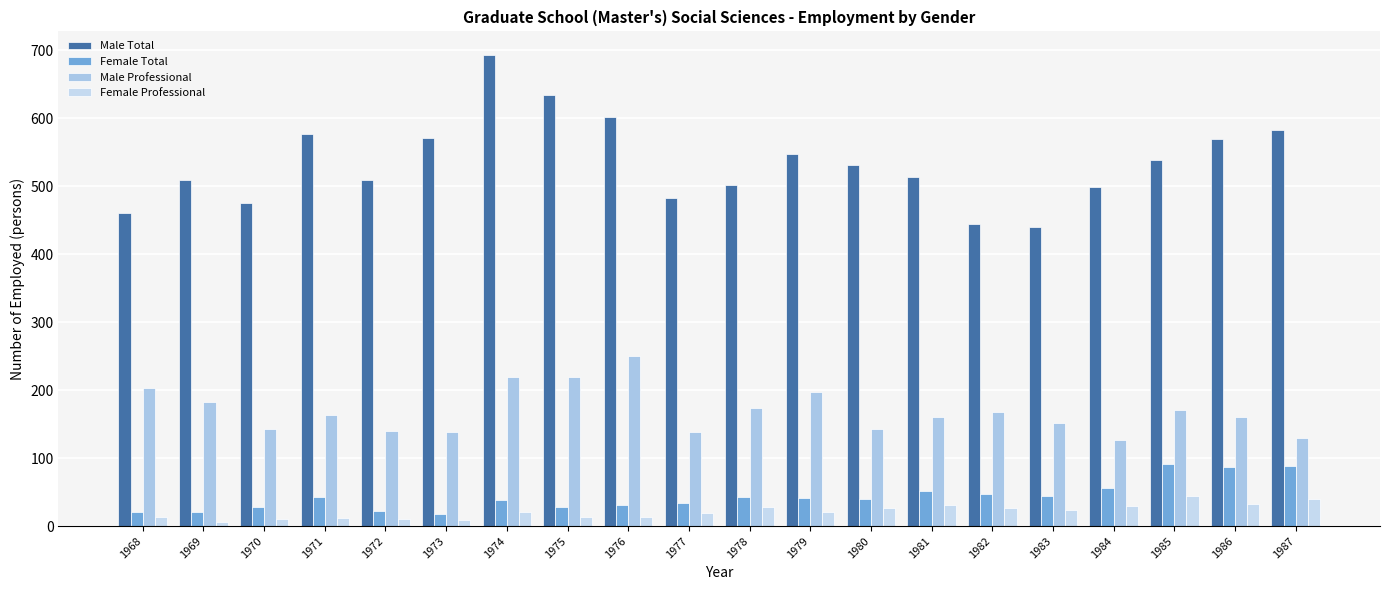

Between 1975 and 1979, which is larger?

1975